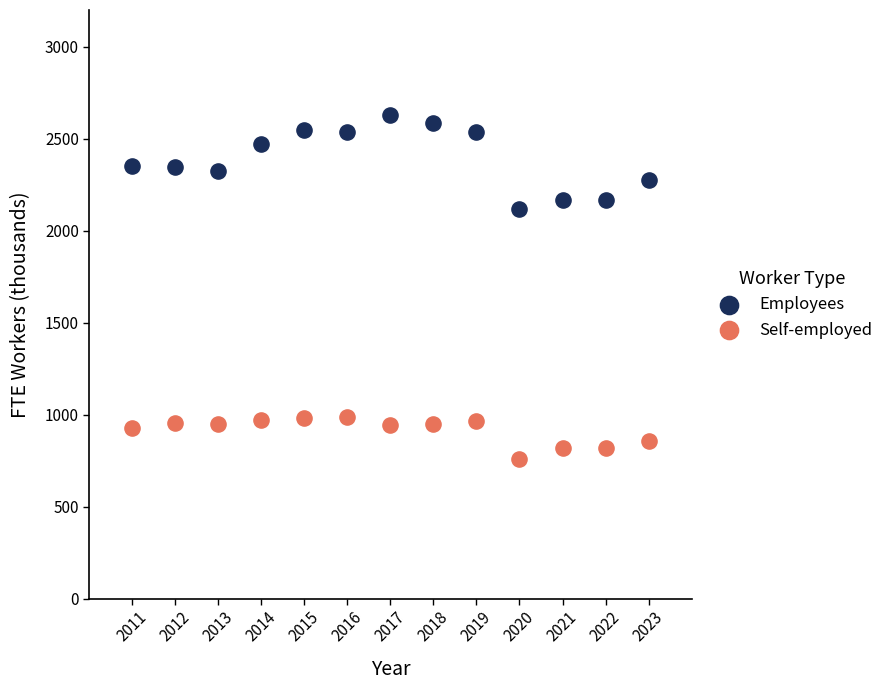

Across all series, what Y value is closest to 1692?

2116.1